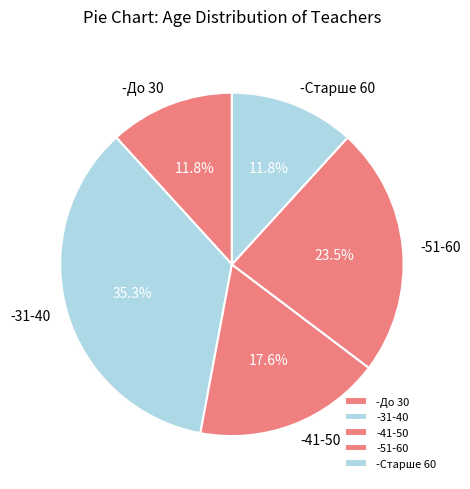

Do -51-60 and -31-40 together represent more than half of the pie?

Yes